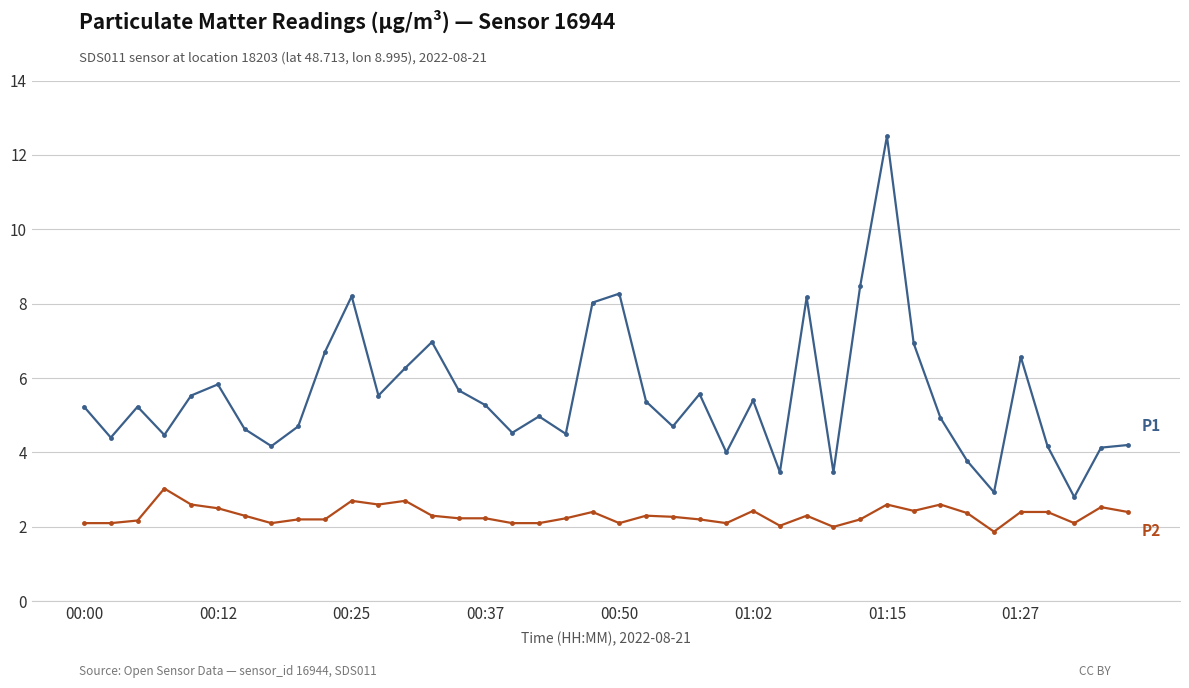

Count the number of data series in this chart.

2